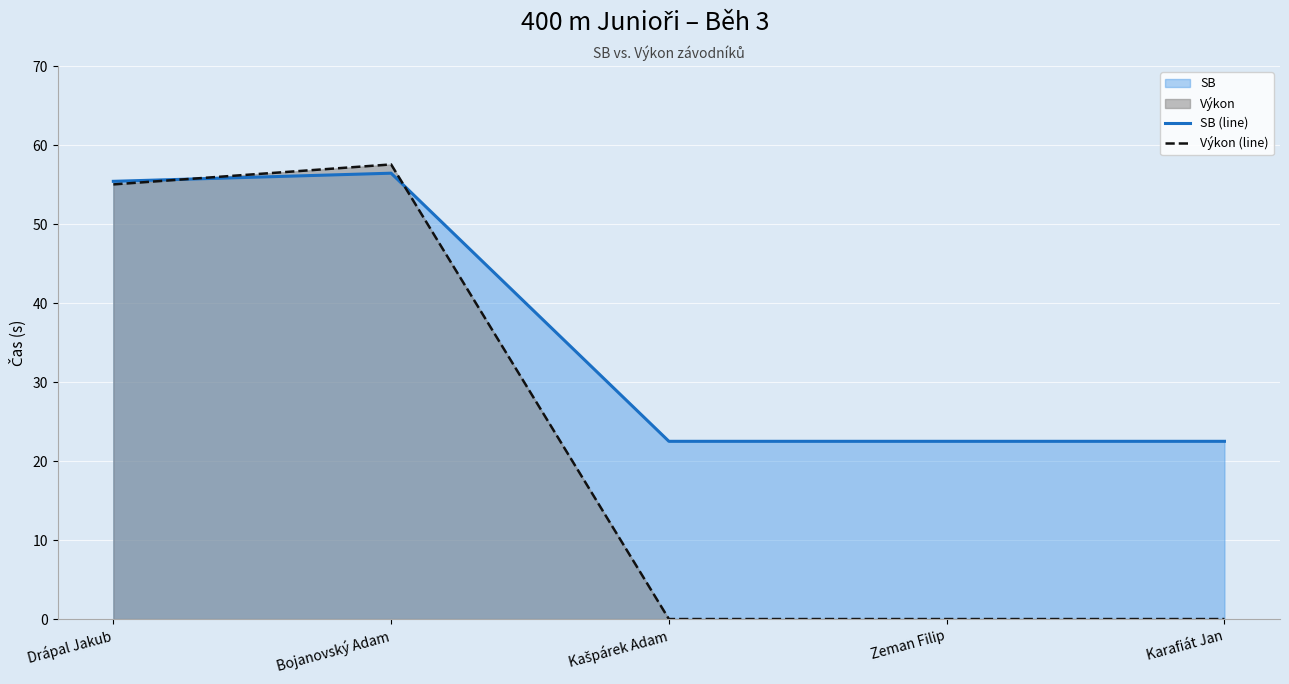

What value does the SB (line) series have at Bojanovský Adam?

56.4